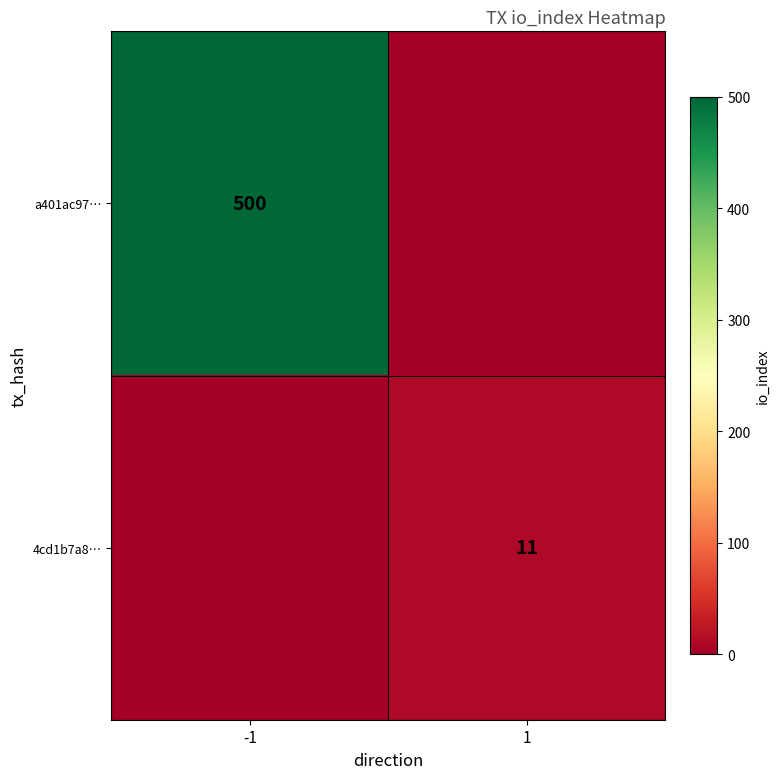

How many distinct data groups are displayed?

2